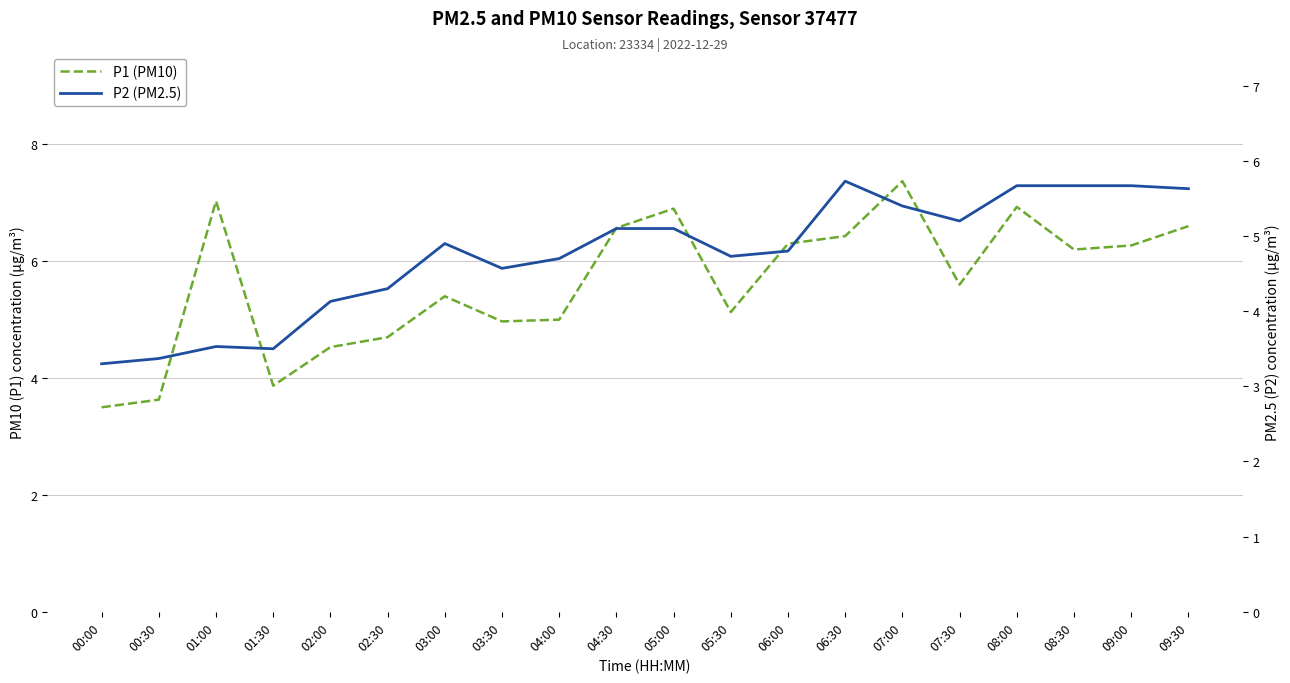

How many data points in P1 (PM10) are less than 6?

10